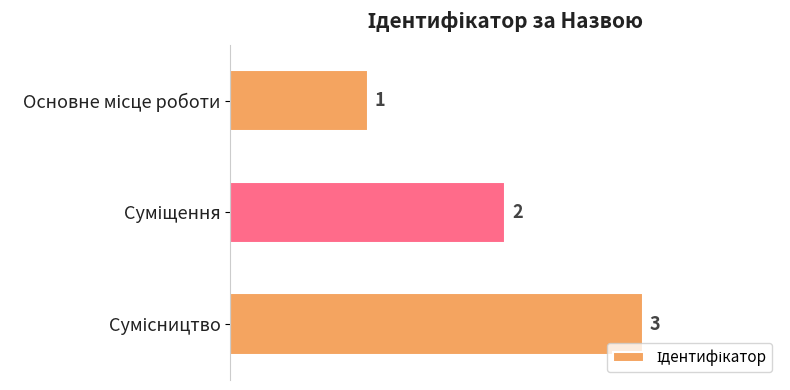

What is the value of the 2nd bar from the top?

2